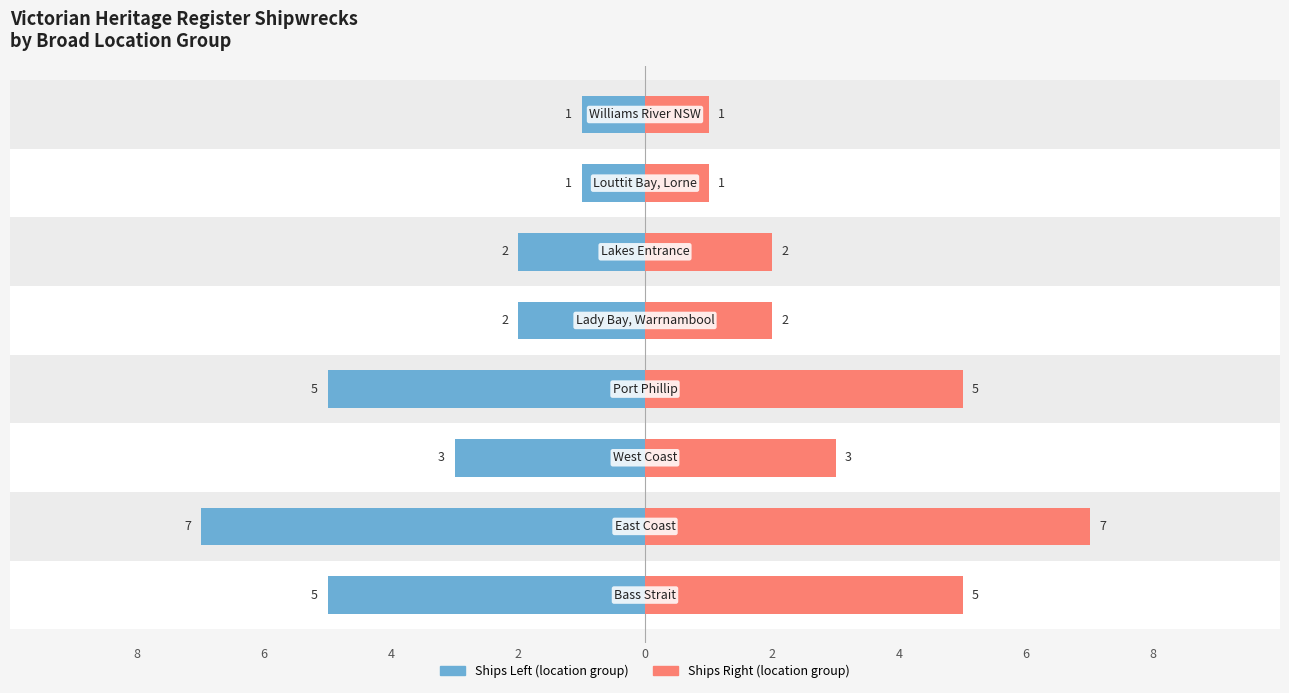

Rank the series by their average value, from lowest to highest.

Ships Left (location group), Ships Right (location group)